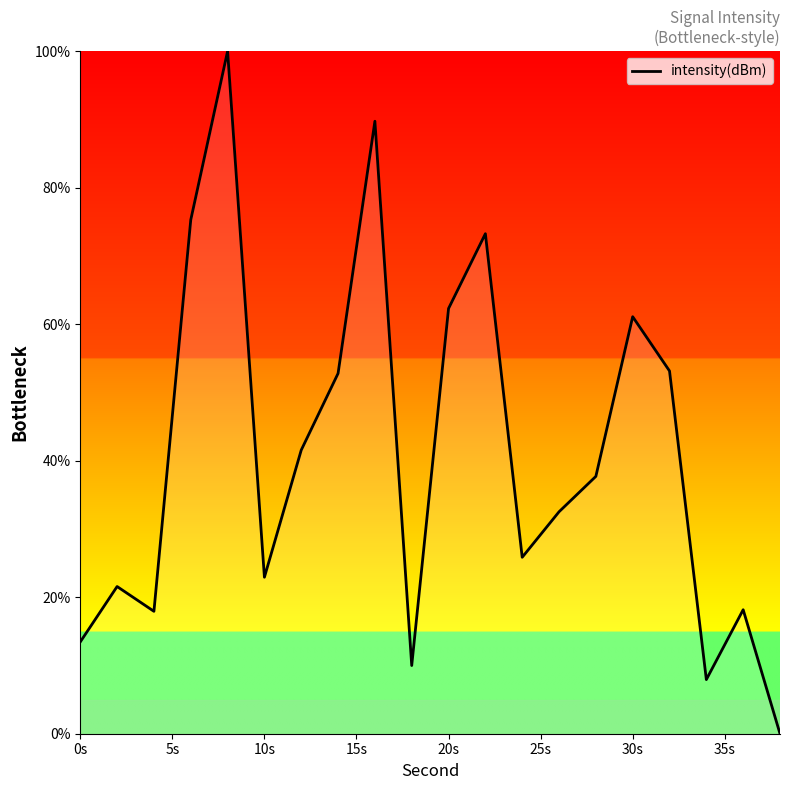

What is the greatest value displayed?

100.0